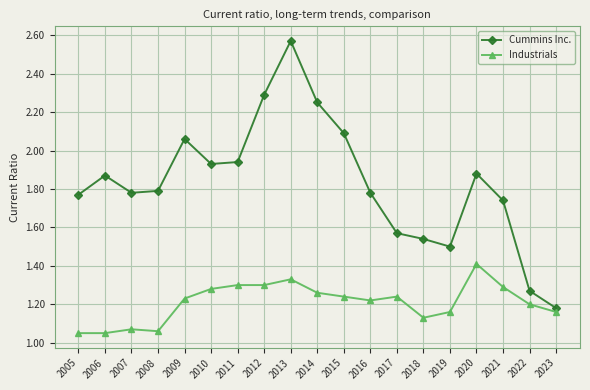

The value of Industrials at 2006 is 1.8. True or false?

False